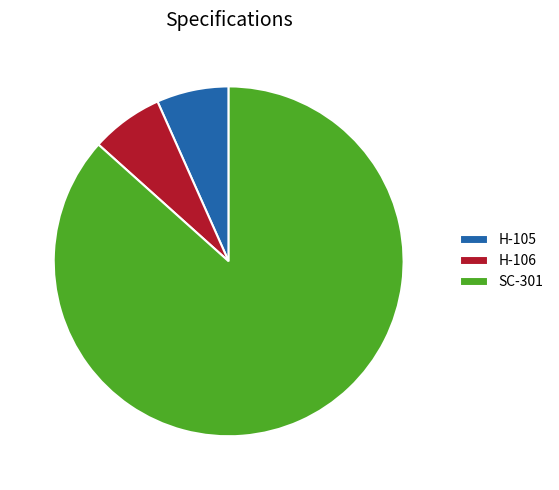

Which slice is the largest?

SC-301